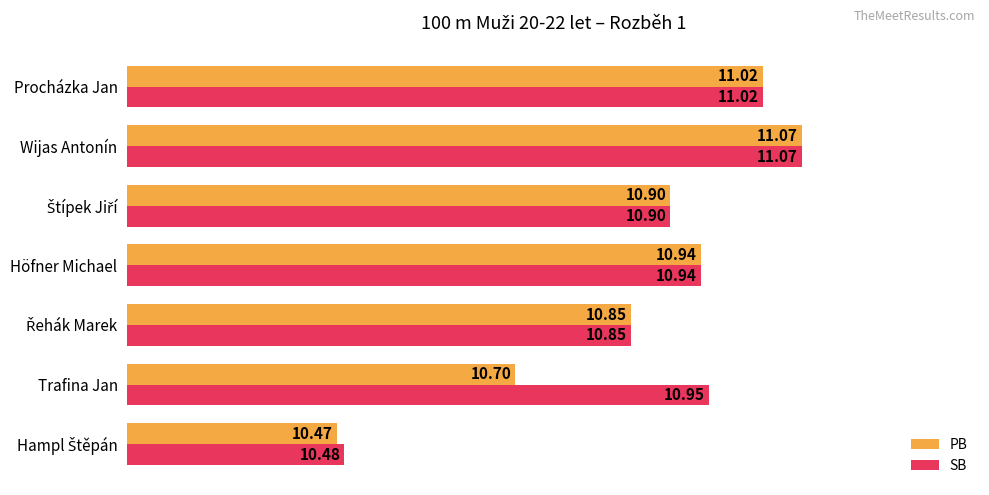

At which category is the sum across all series the highest?

Wijas Antonín